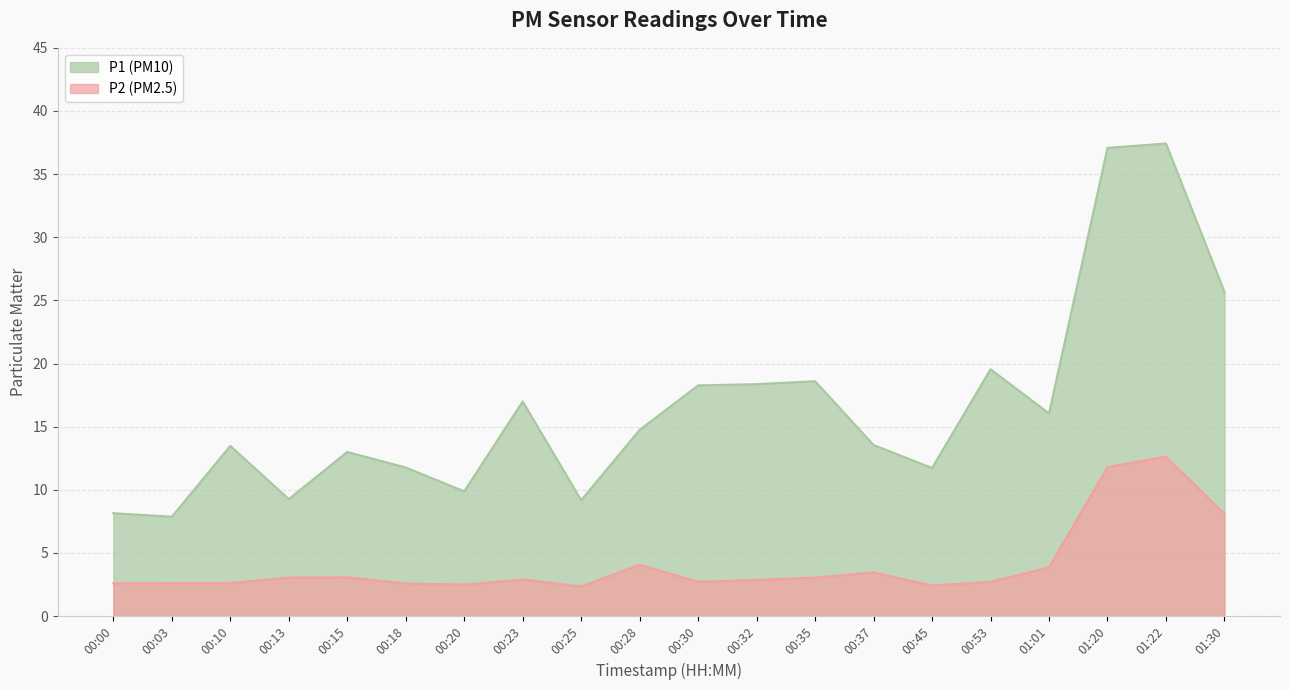

True or false: P1 and P2 cross at least once.

False